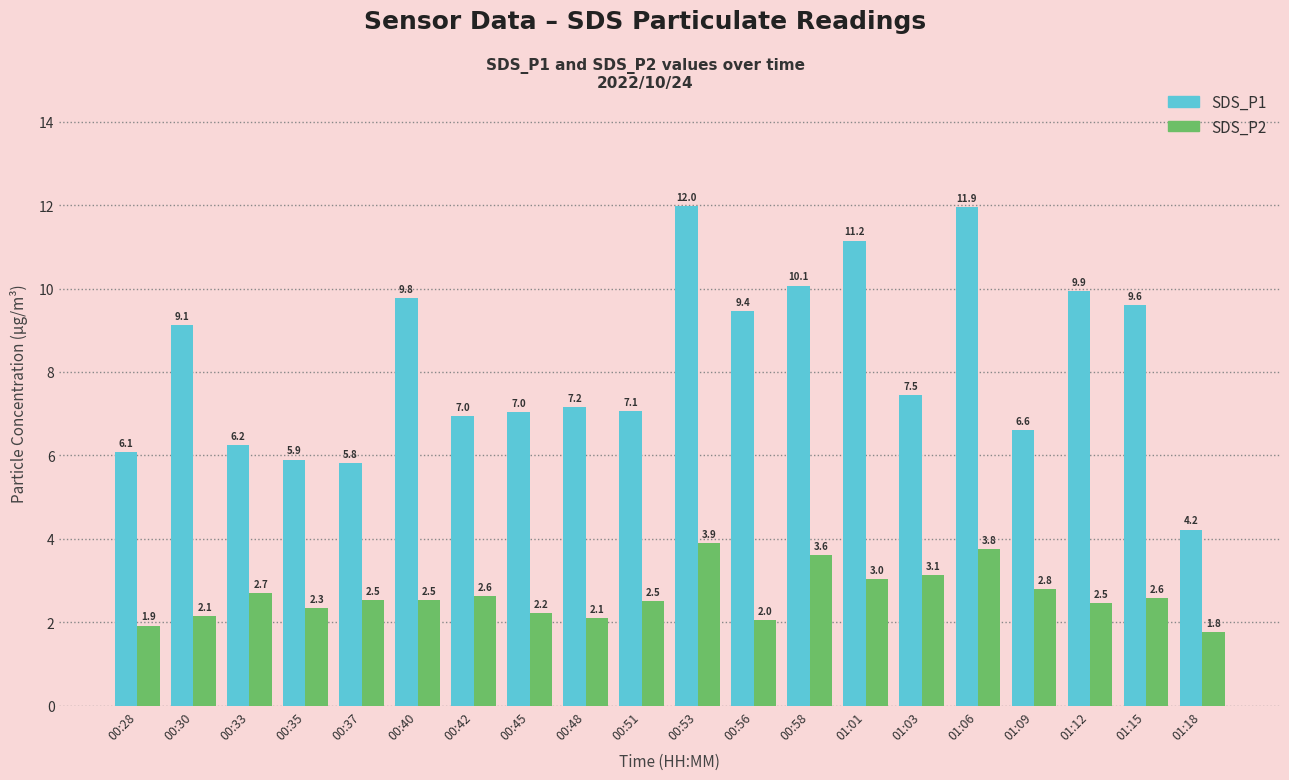

True or false: SDS_P1 has a value of 10.1 at 00:58.

True